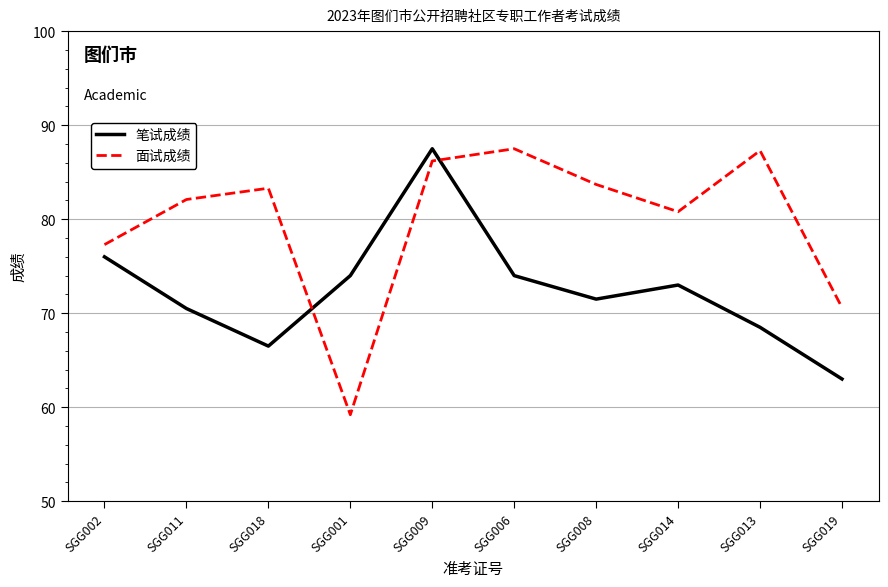

How many lines are shown in the chart?

2